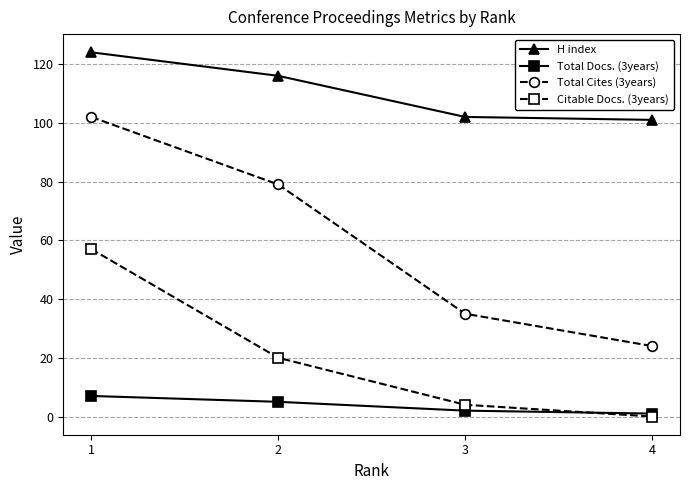

What is the highest value of the Total Cites (3years) series?

102